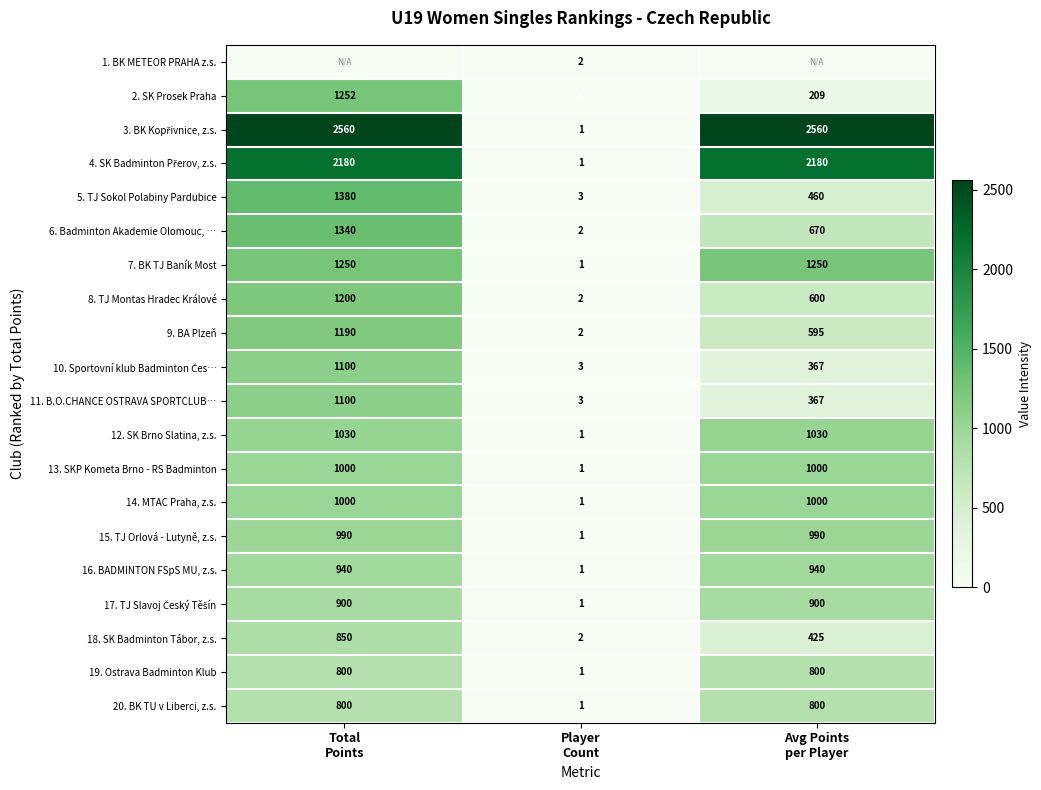

What is the difference between the maximum and minimum values in the 8. TJ Montas Hradec Králové series?

1198